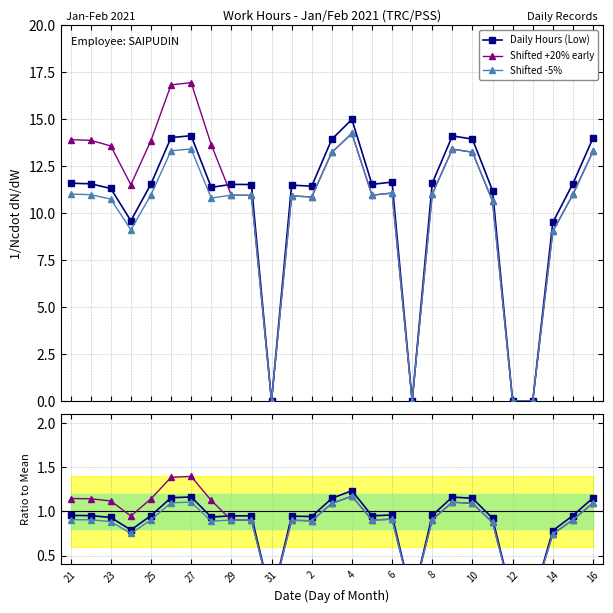

Which series ends up on top after the final intersection of Shifted +20% early and Daily Hours (Low)?

Daily Hours (Low)